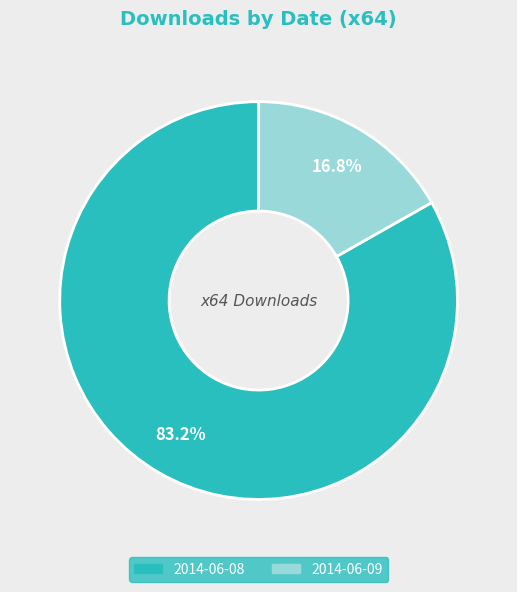

Approximately how many times larger is the value at 2014-06-08 compared to 2014-06-09?

5.0